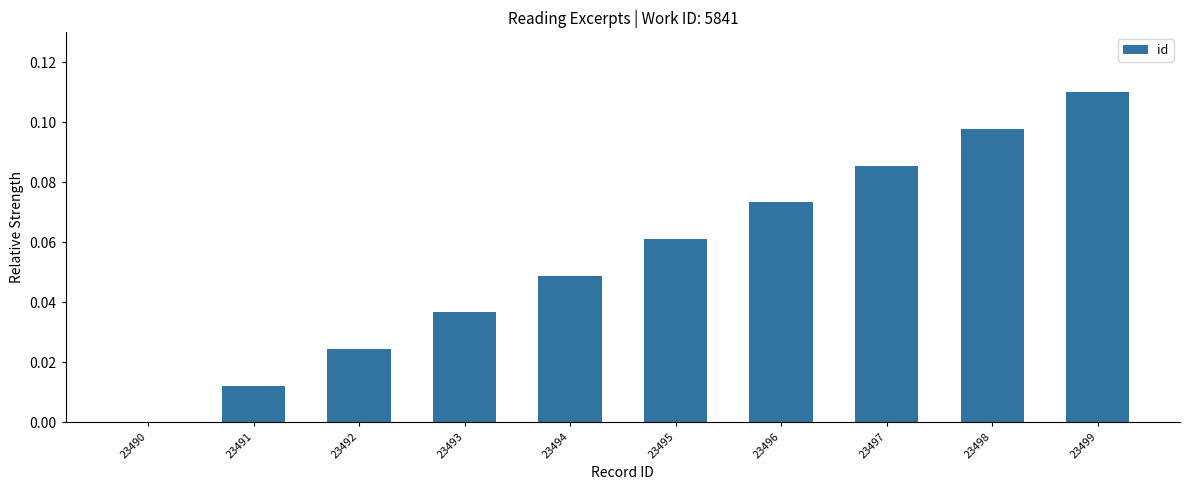

Which label corresponds to the largest value in the chart?

23499